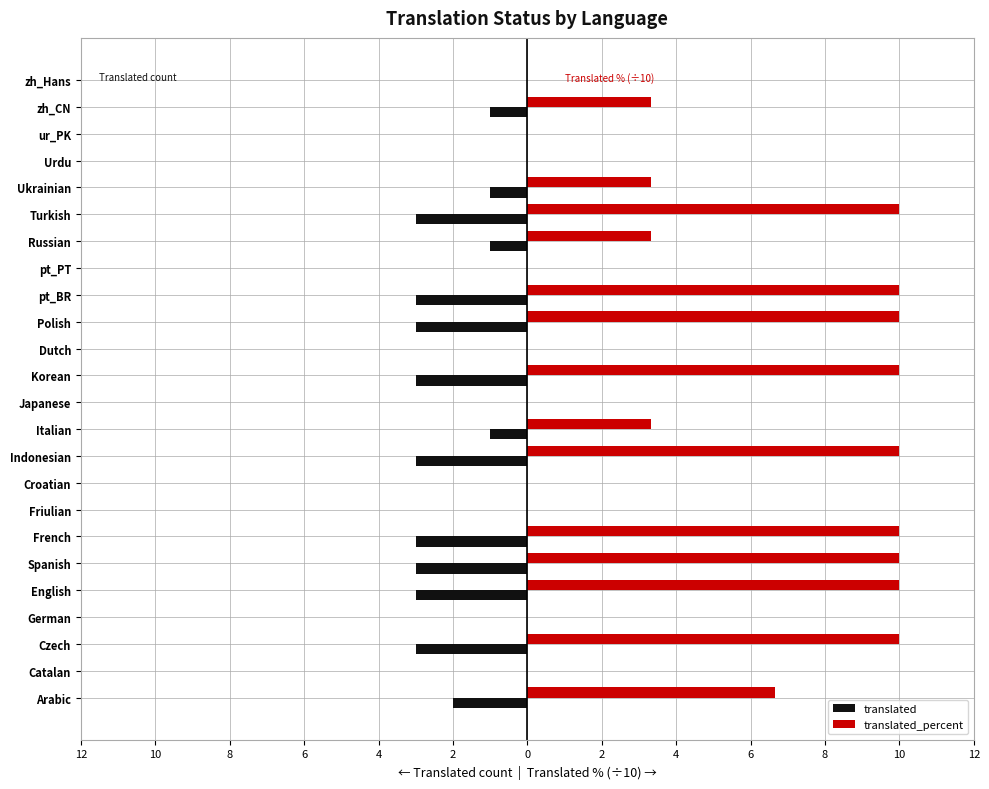

What are all the series names shown in the legend?

translated, translated_percent